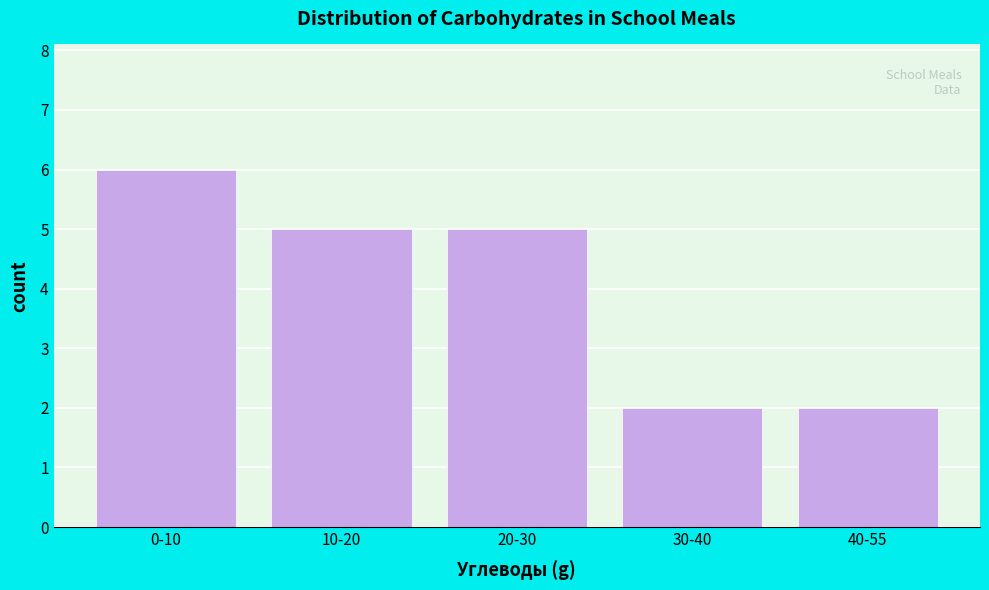

Reading left to right, what are all the values shown in this chart?

0-10=6	10-20=5	20-30=5	30-40=2	40-55=2